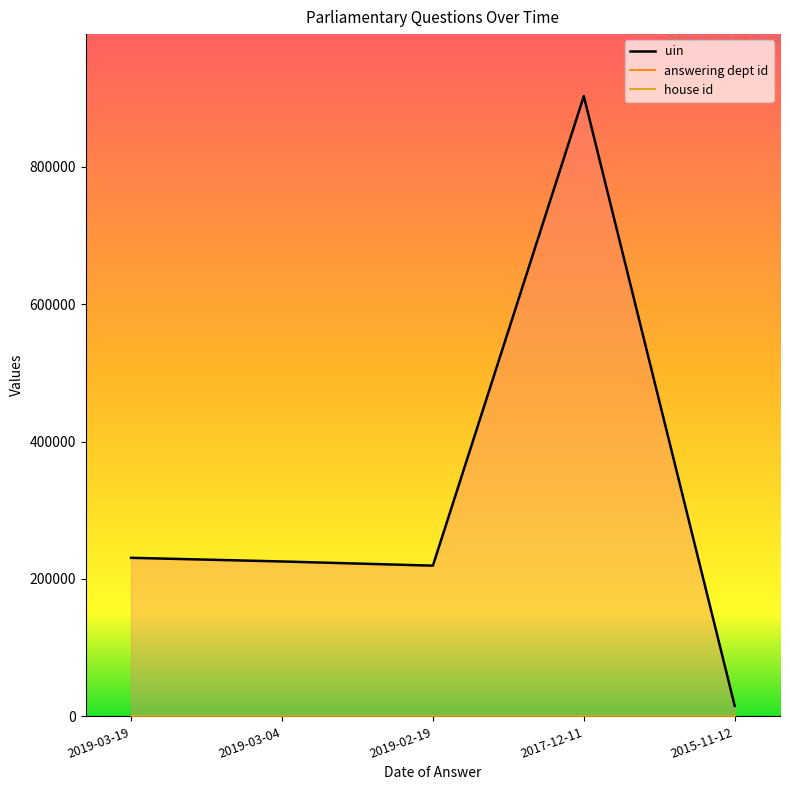

What are all the series names shown in the legend?

uin, answering dept id, house id